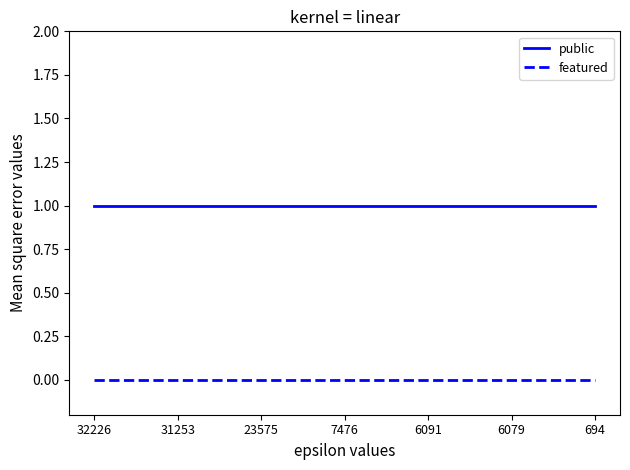

Reading right to left, list all the values displayed in this chart.

public: 1	1	1	1	1	1	1	1	1	1	1	1	1	1	1	1	1	1	1
featured: 0	0	0	0	0	0	0	0	0	0	0	0	0	0	0	0	0	0	0